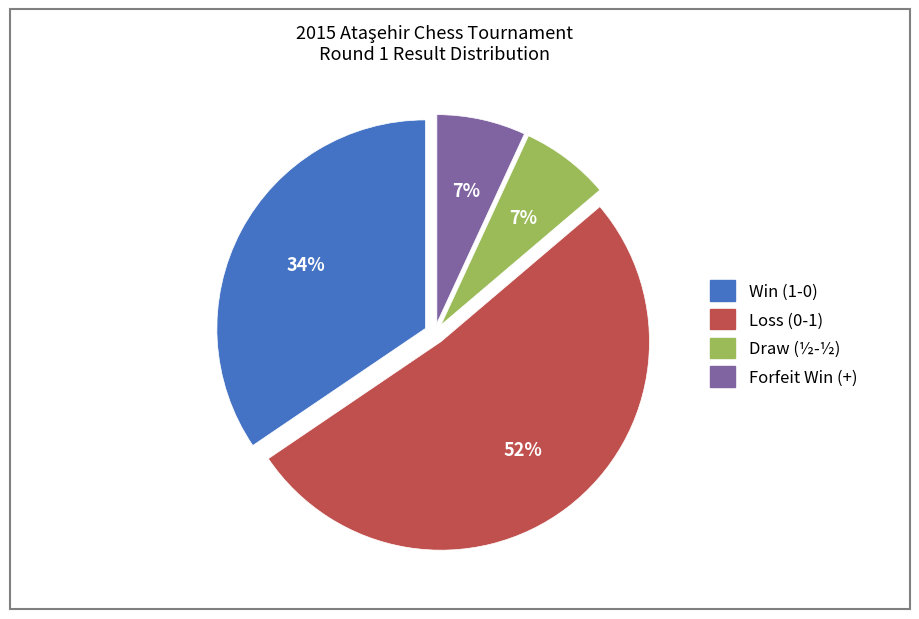

To the nearest percent, what is the average slice percentage?

25%